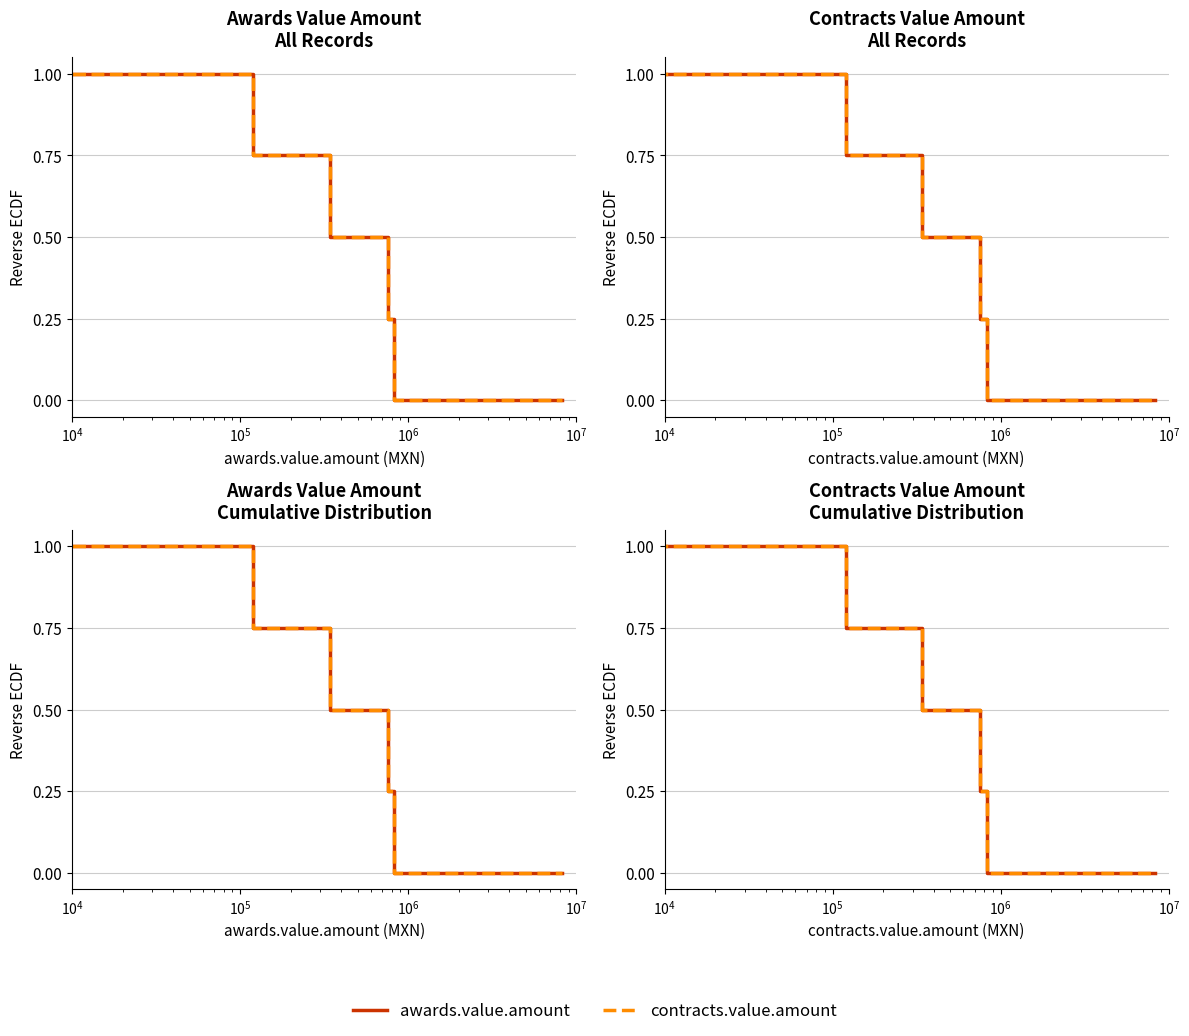

What is the average value of the contracts.value.amount series?

0.5